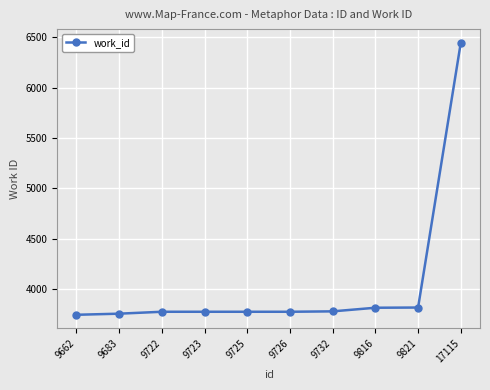

How many lines are shown in the chart?

1